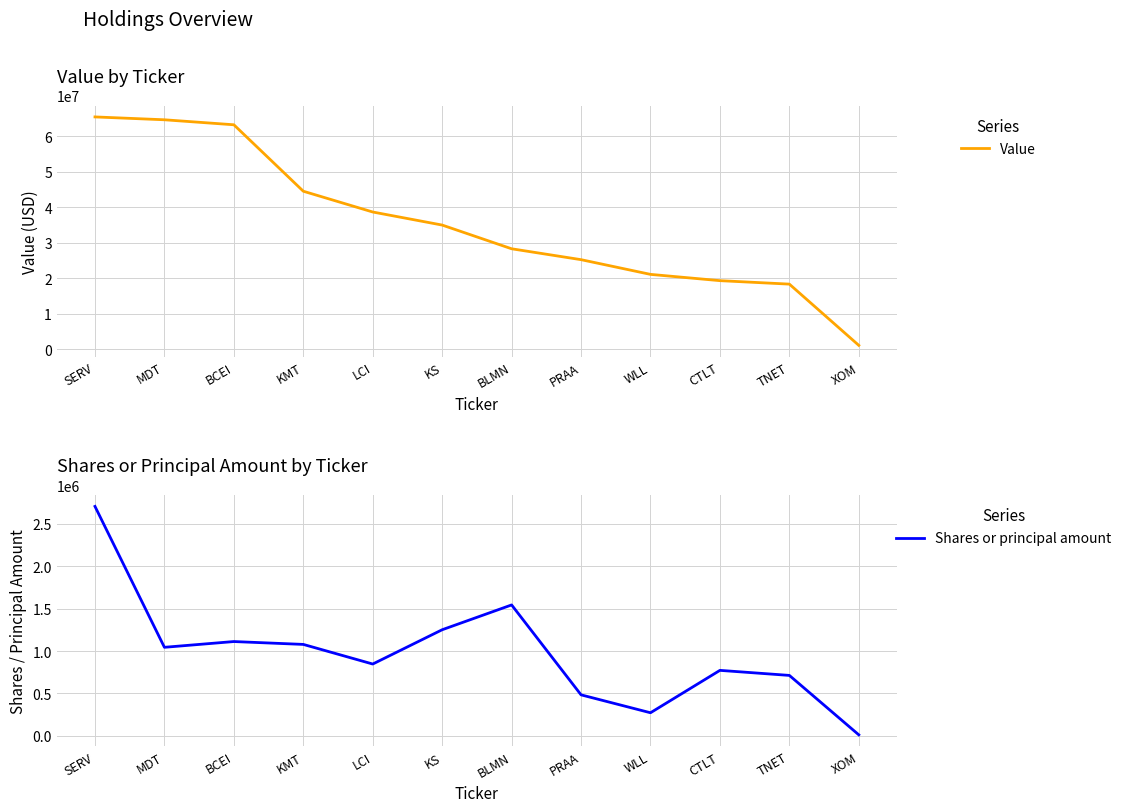

Where is the first local minimum for Shares or principal amount?

MDT